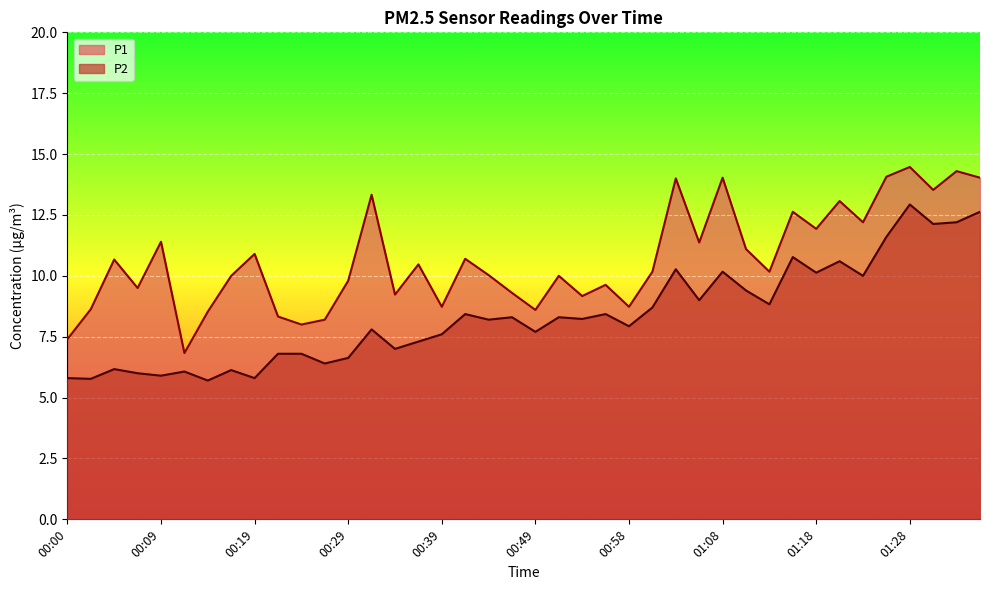

At which label is P2 closest to 9?

01:06